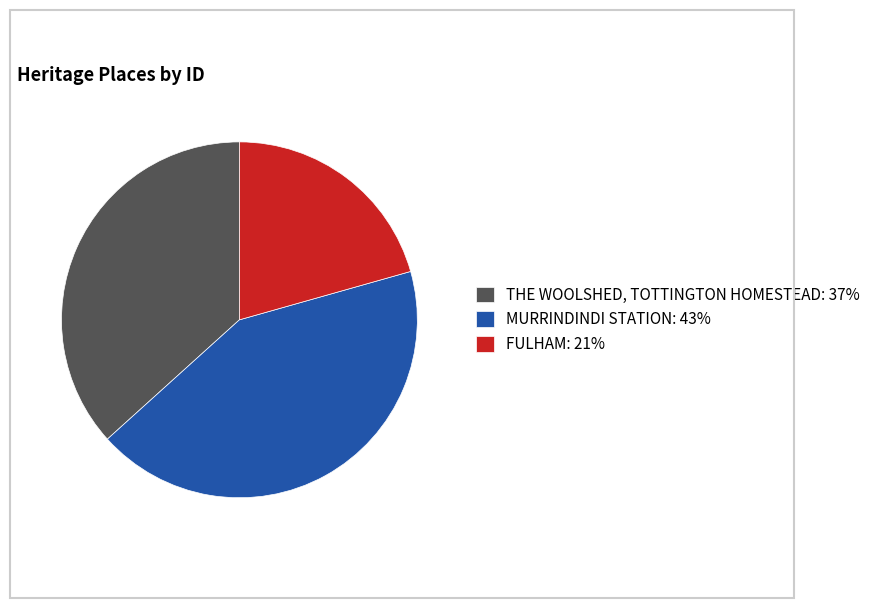

Combined, do FULHAM: 21% and MURRINDINDI STATION: 43% account for over 50%?

Yes